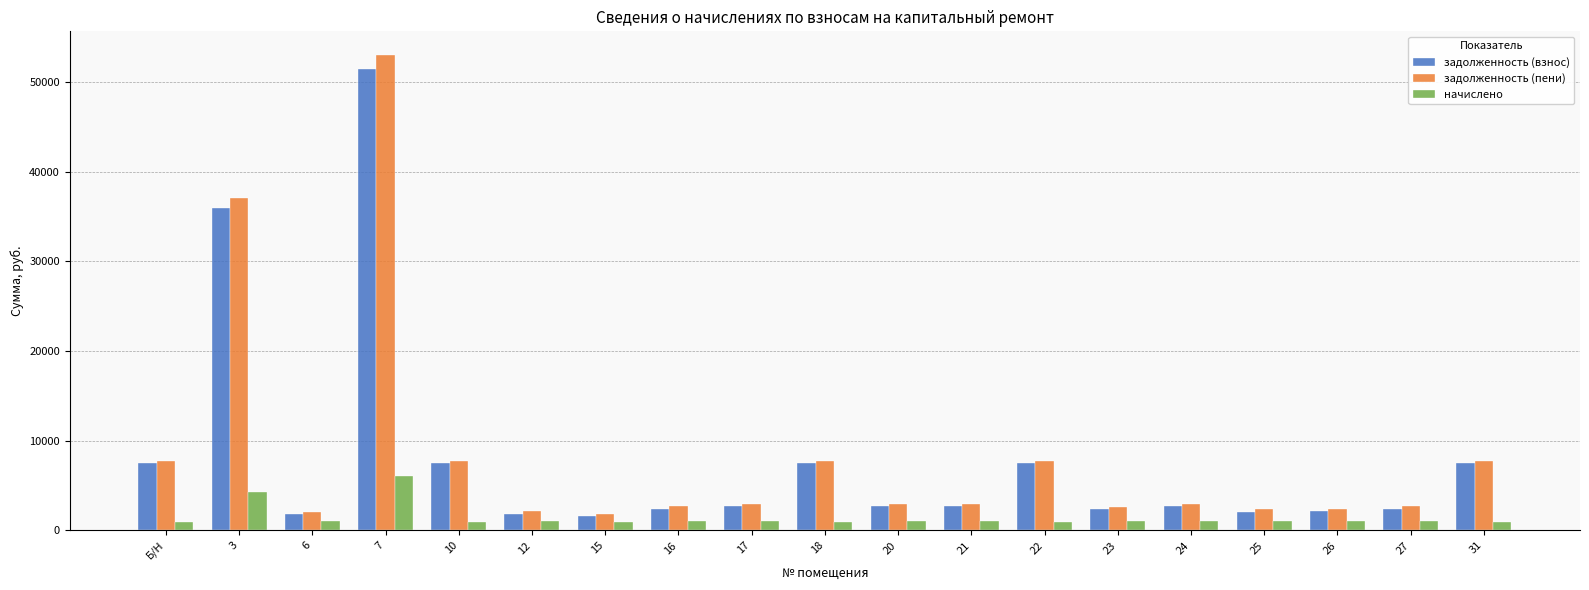

Read the начислено value at 21.

1019.3